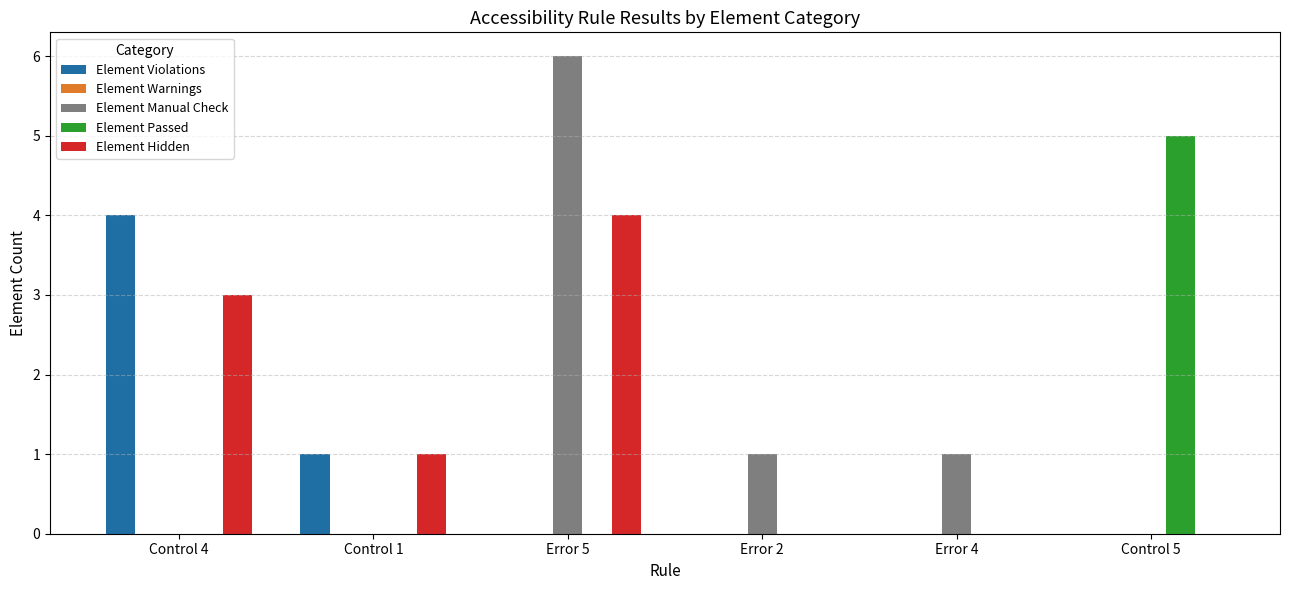

True or false: Element Manual Check has a value of 0 at Control 4.

True